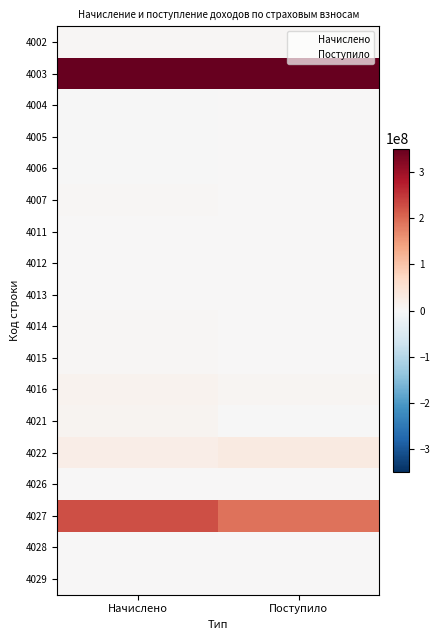

At how many categories does at least one series exceed 193182815?

2